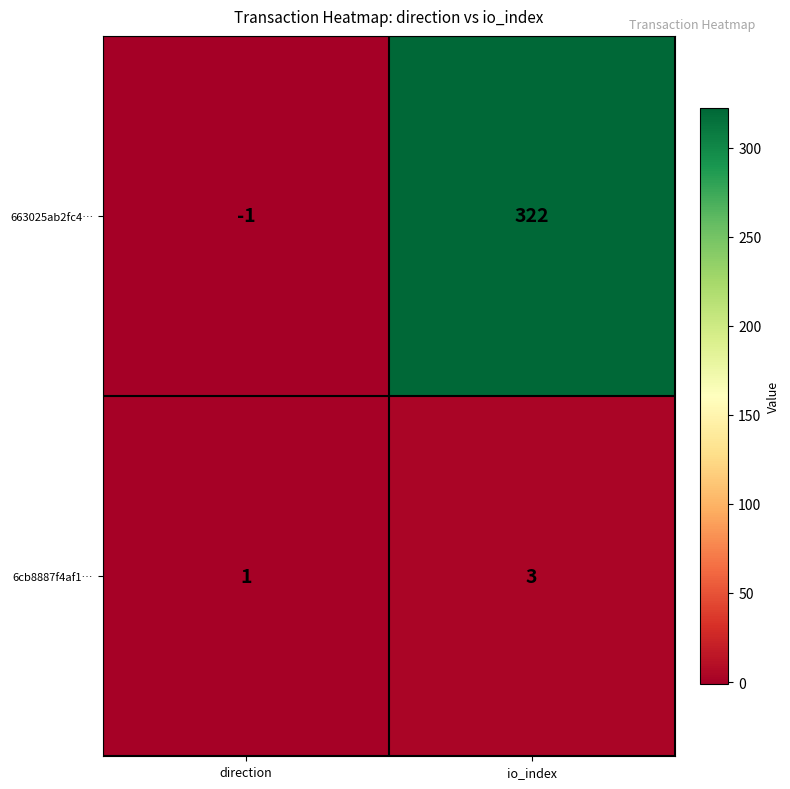

Reading right to left, extract all data points from this chart.

663025ab2fc4…: 322	-1
6cb8887f4af1…: 3	1